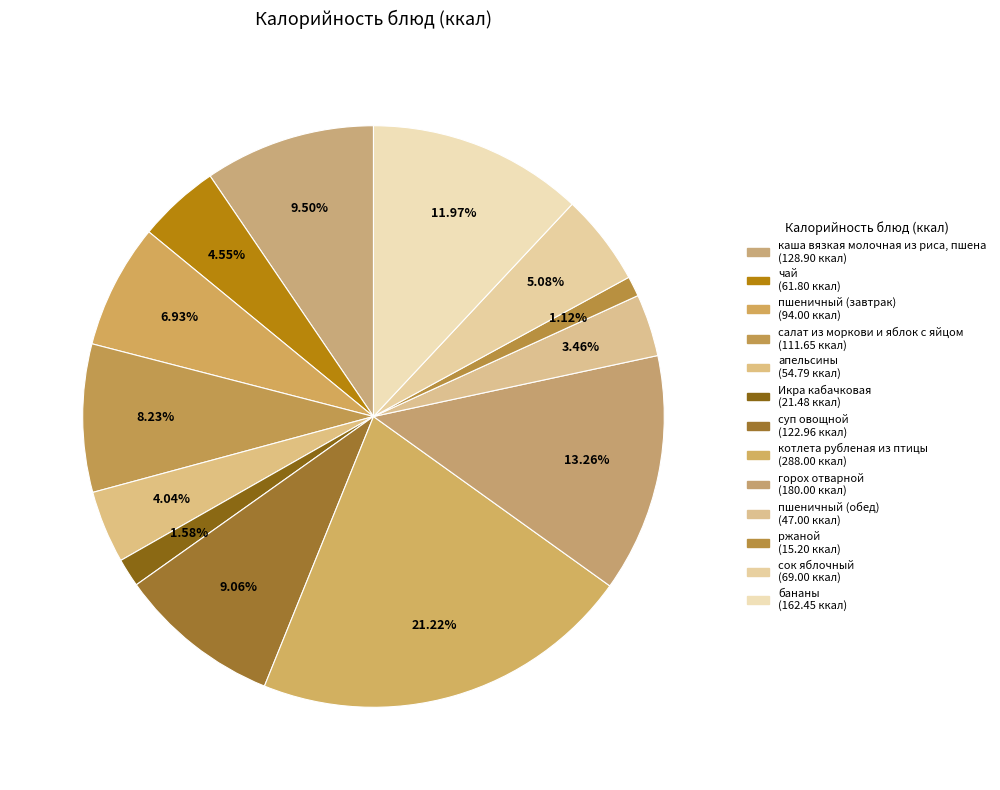

To the nearest percent, what is the difference between the горох отварной and апельсины slice percentages?

9%